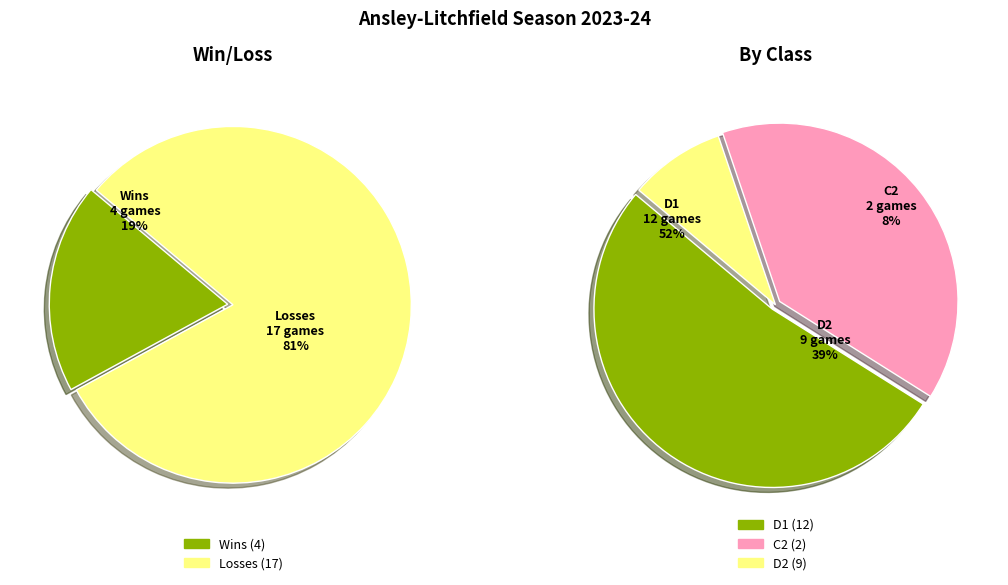

To the nearest percent, what percentage of the pie is W?

19%